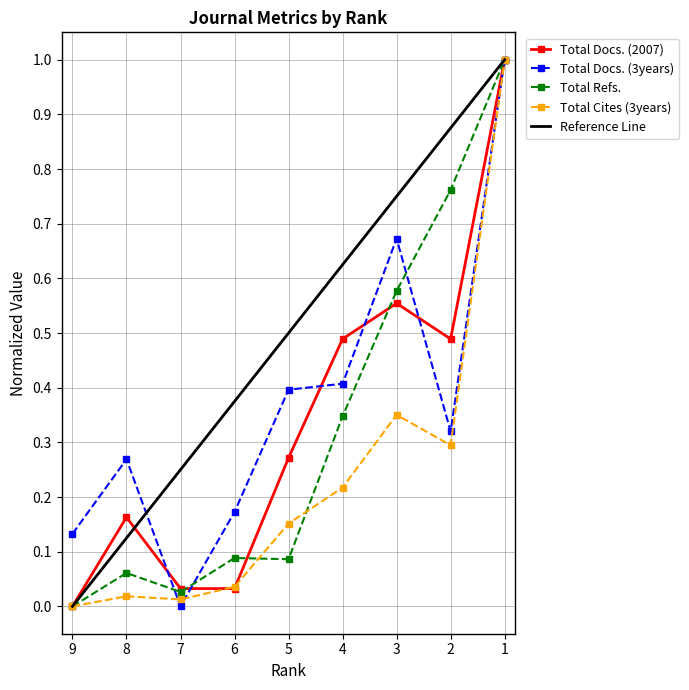

Read the Total Docs. (3years) value at 8.

0.3